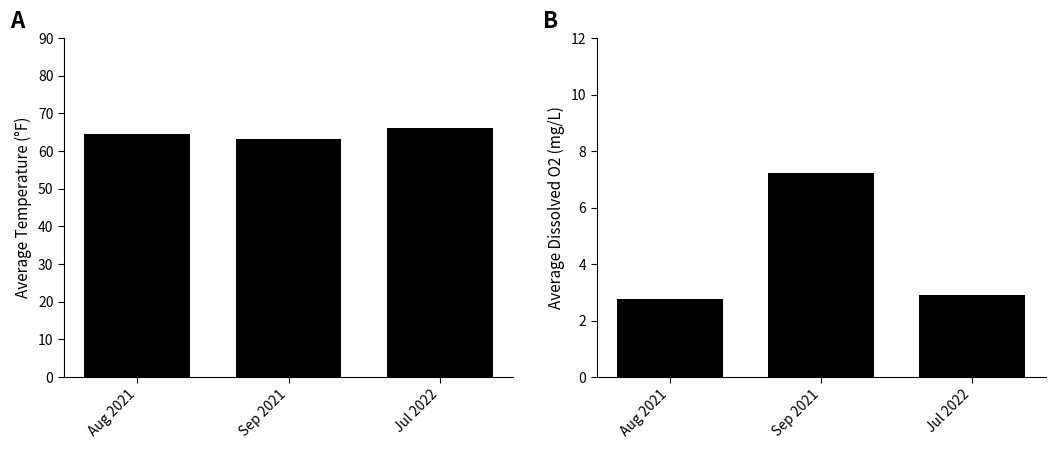

What is the difference between the maximum and minimum values in the Avg Temperature (°F) series?

3.1